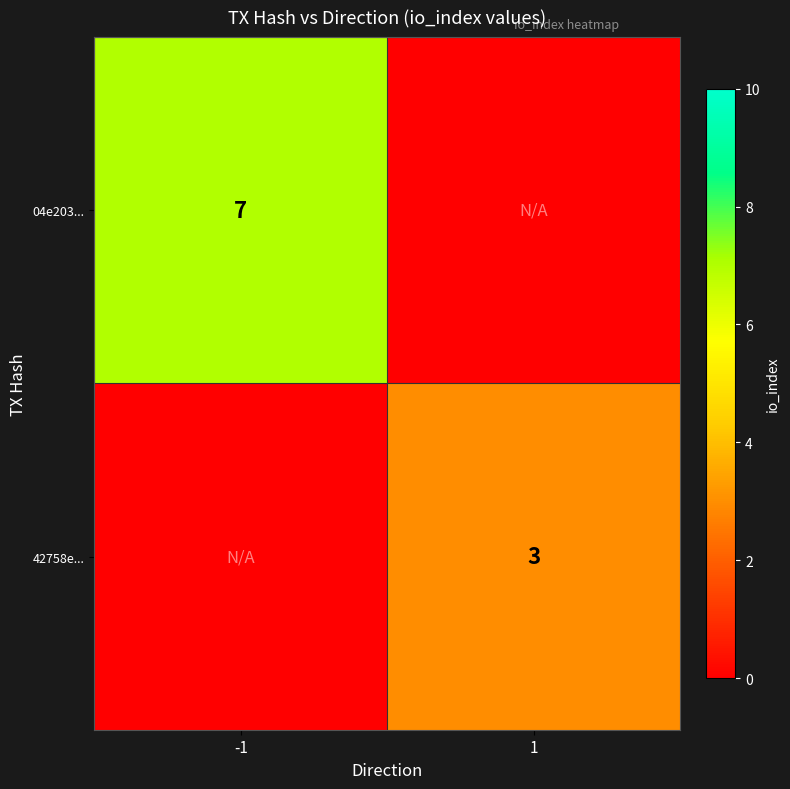

The value of 42758e... at 1 is 3. True or false?

True